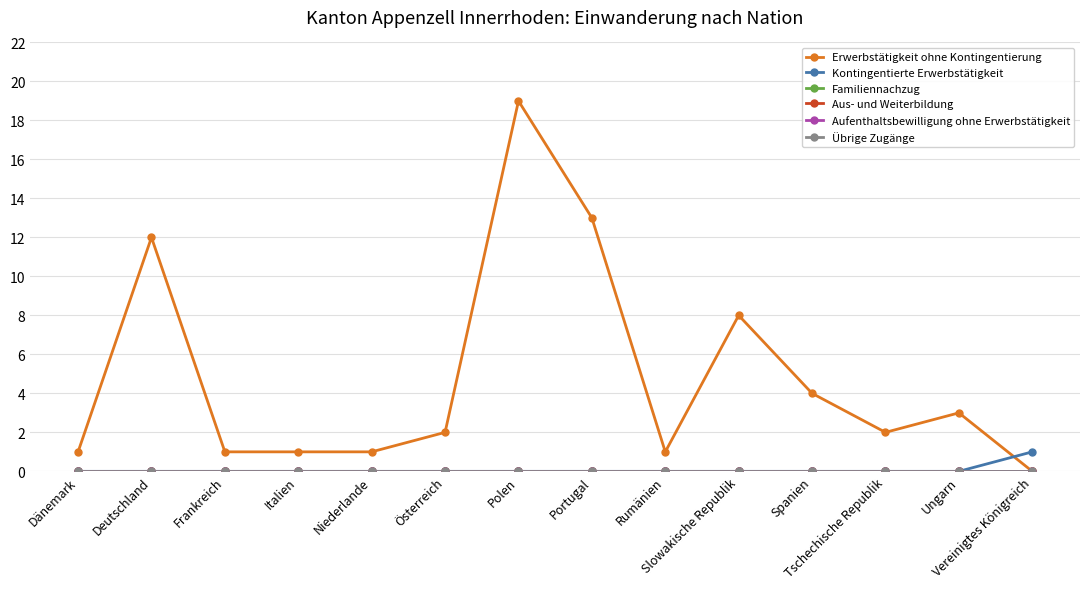

Which series has the largest total across all categories?

Erwerbstätigkeit ohne Kontingentierung